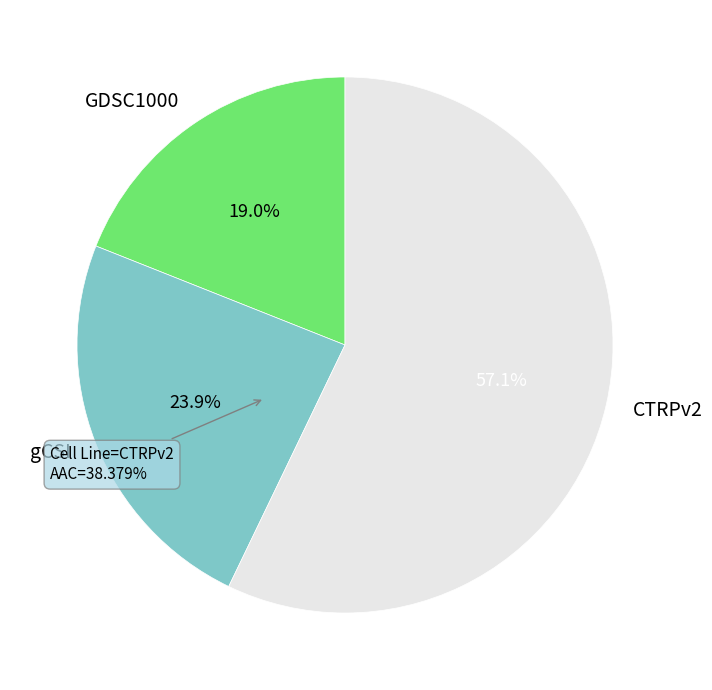

How many segments does this pie chart have?

3